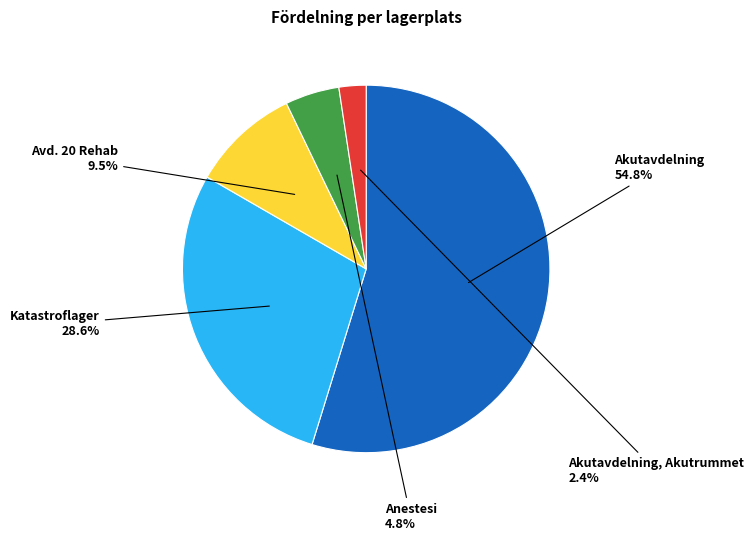

What is the majority slice?

Akutavdelning